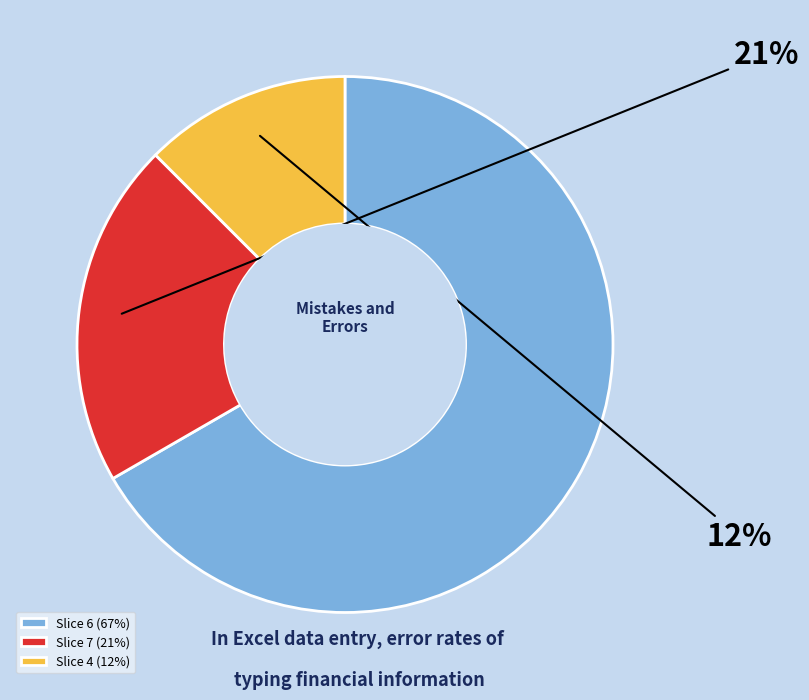

To the nearest percent, what is the combined percentage of Slice 4 (12%) and Slice 7 (21%)?

33%